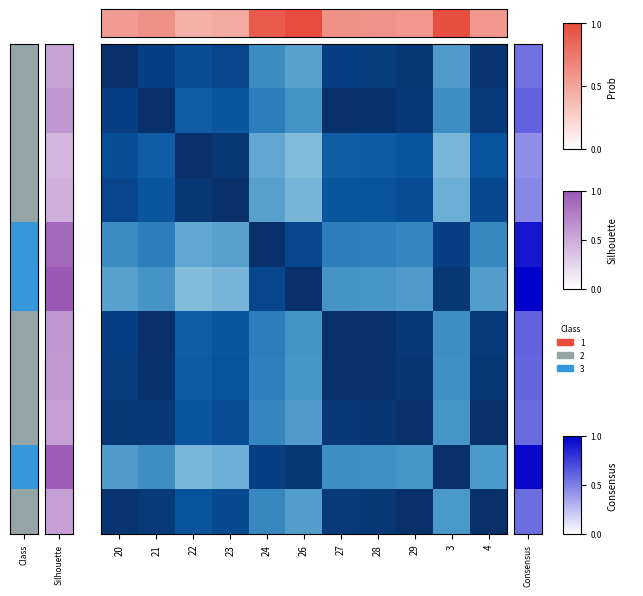

Which has a higher value, 29 or 23?

29